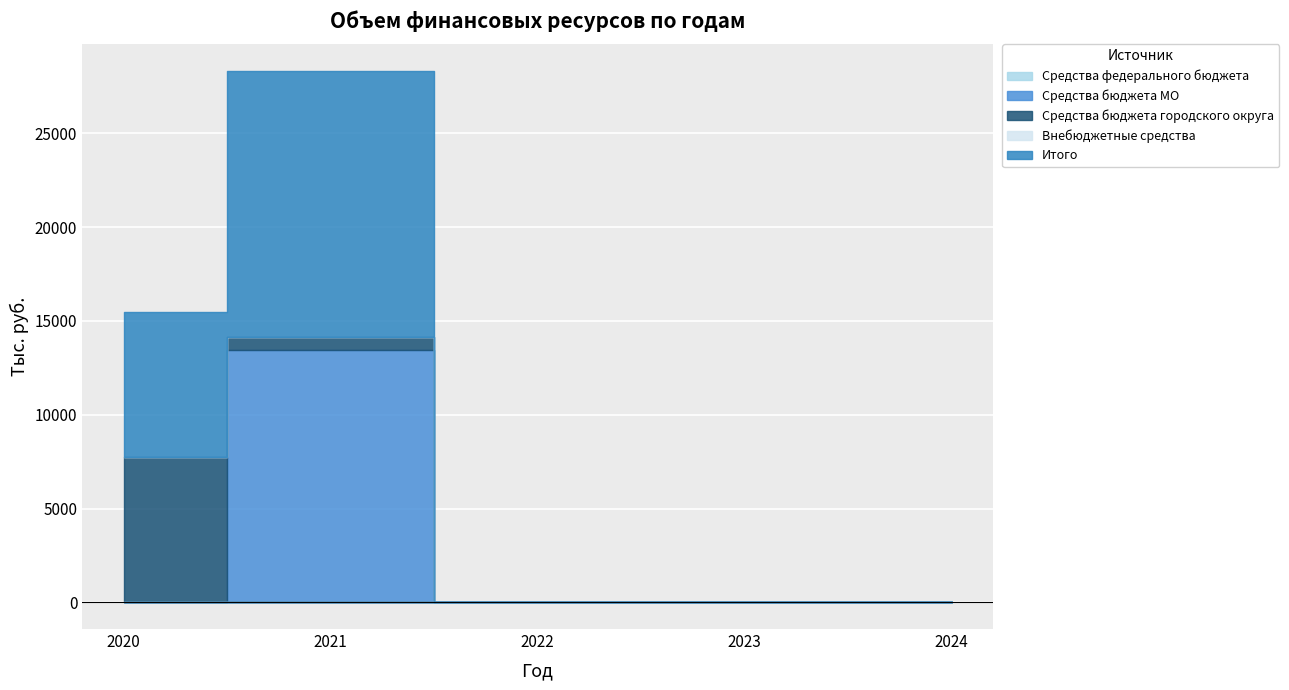

How many categories are shown in the chart?

5